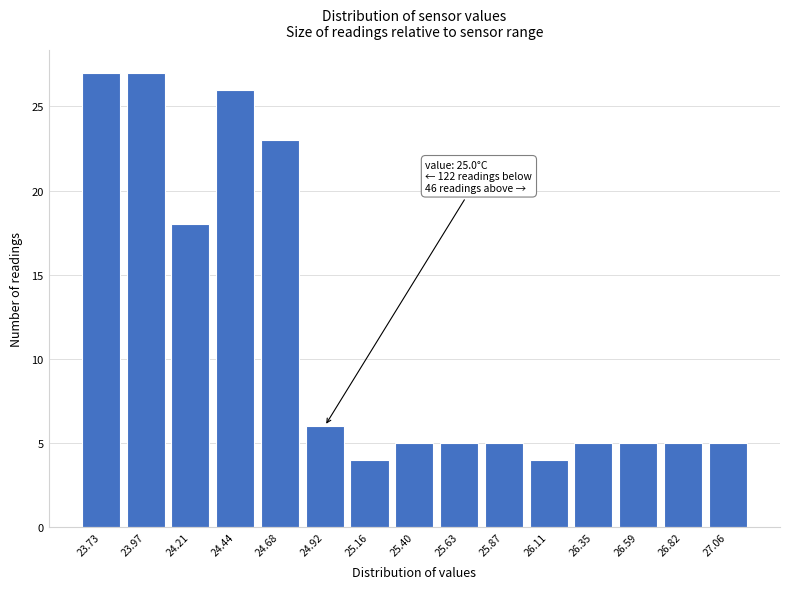

Reading right to left, list all the values displayed in this chart.

27.06=5	26.82=5	26.59=5	26.35=5	26.11=4	25.87=5	25.63=5	25.40=5	25.16=4	24.92=6	24.68=23	24.44=26	24.21=18	23.97=27	23.73=27